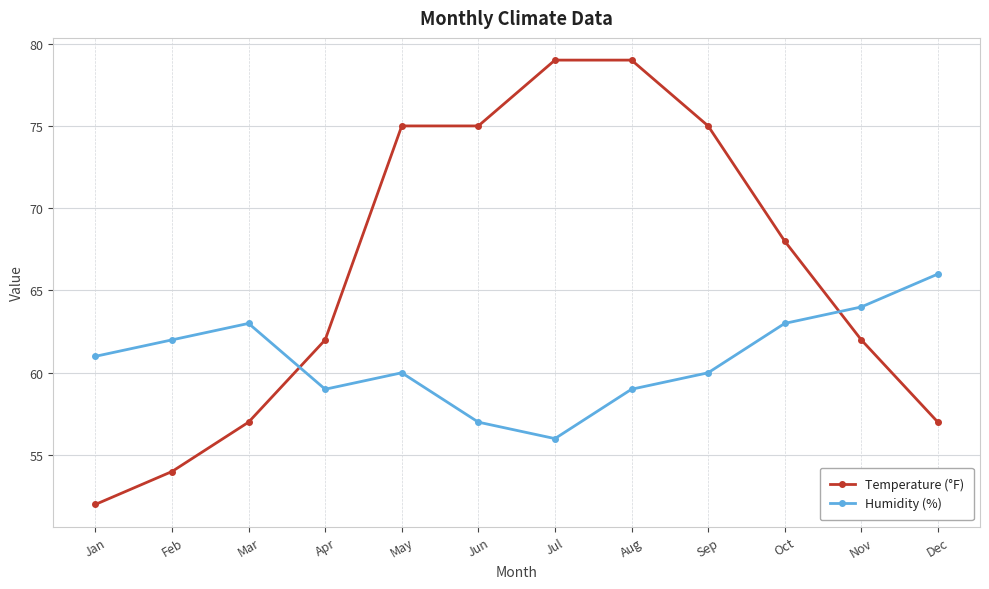

At which category is the sum across all series the highest?

Aug